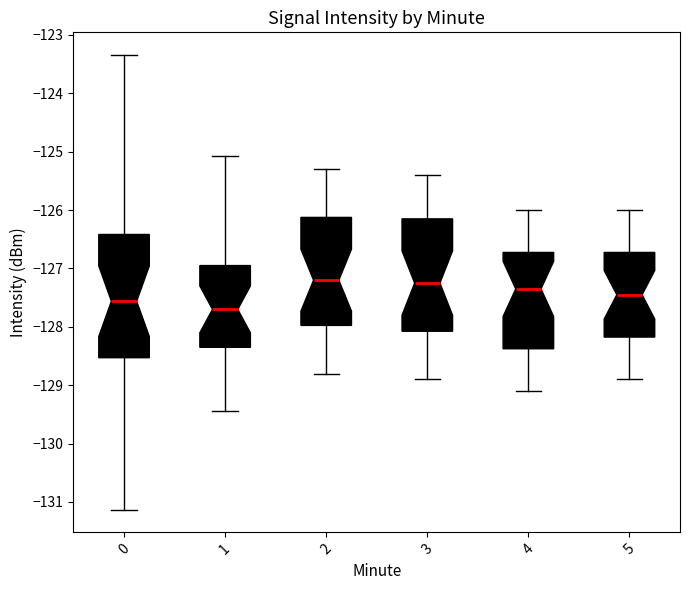

Where does the median line of the box at x = 4 sit on the y-axis? The values are not printed on the chart, so give them approximately, as read against the axis.

-127.3